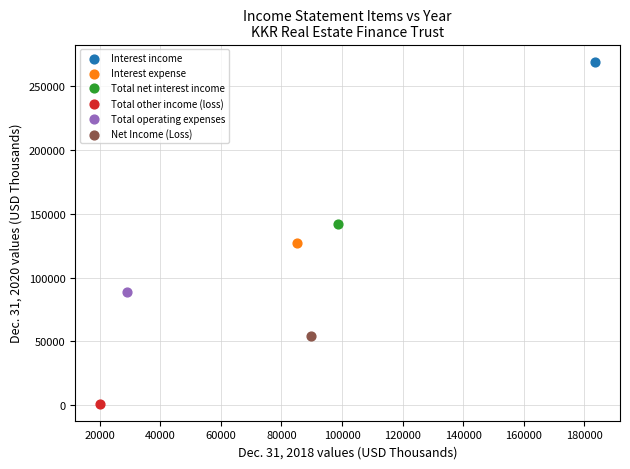

What are all the series names shown in the legend?

Interest income, Interest expense, Total net interest income, Total other income (loss), Total operating expenses, Net Income (Loss)